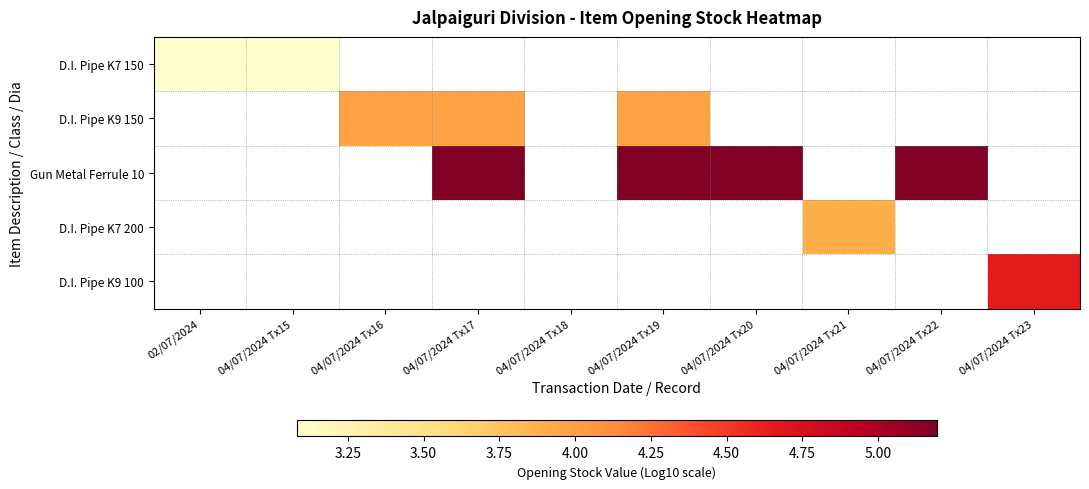

Is the value of D.I. Pipe K9 100 at 04/07/2024 Tx18 greater than the value of Gun Metal Ferrule 10 at 04/07/2024 Tx18?

No